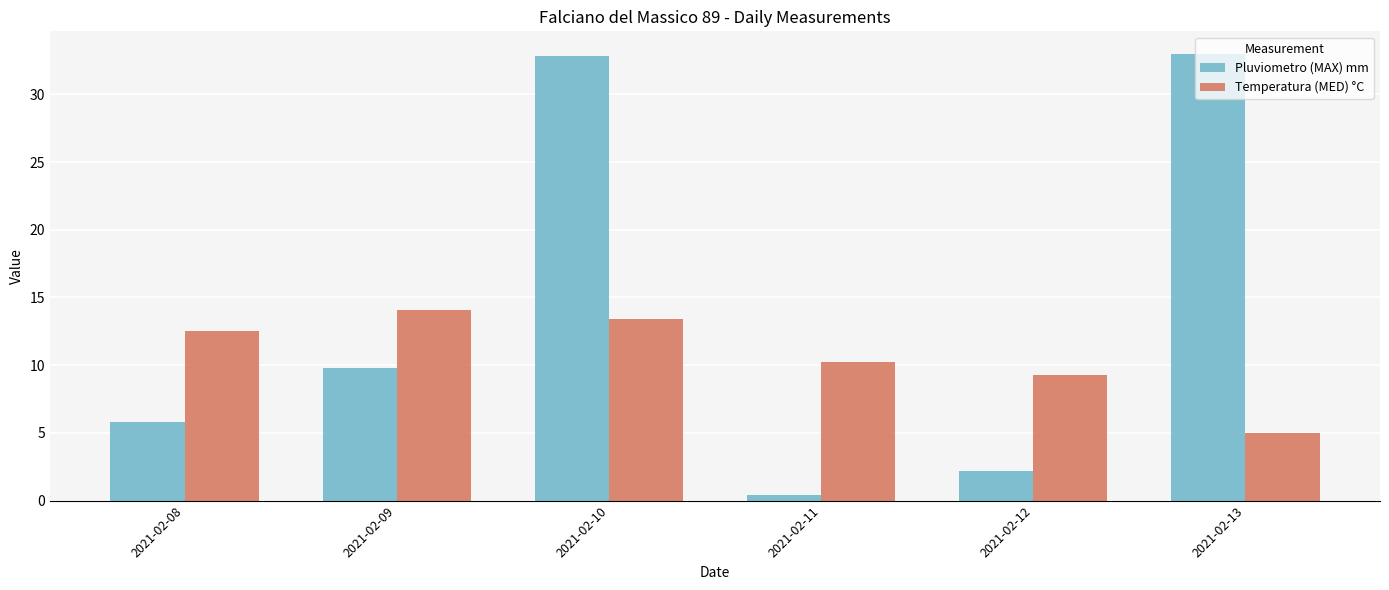

Which category has the lowest value across all series?

2021-02-11